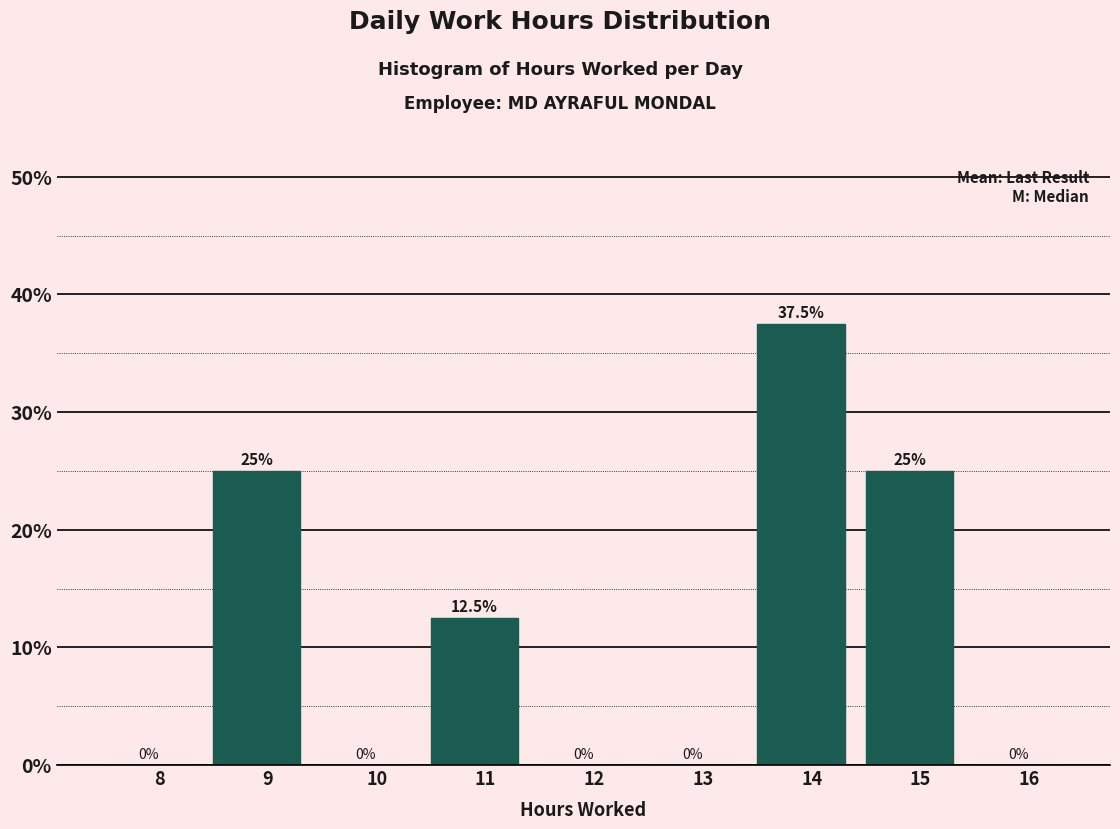

Reading right to left, what are all the values shown in this chart?

16=0.0	15=25.0	14=37.5	13=0.0	12=0.0	11=12.5	10=0.0	9=25.0	8=0.0